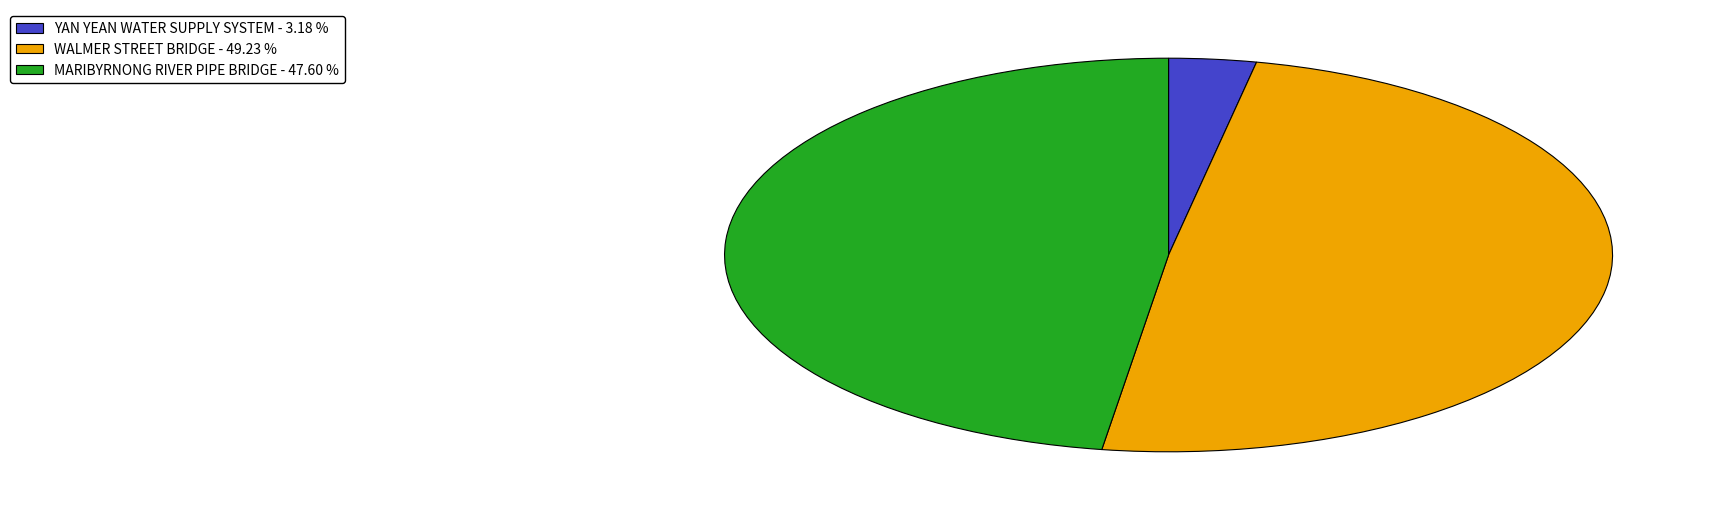

Is there a majority slice in this chart?

No